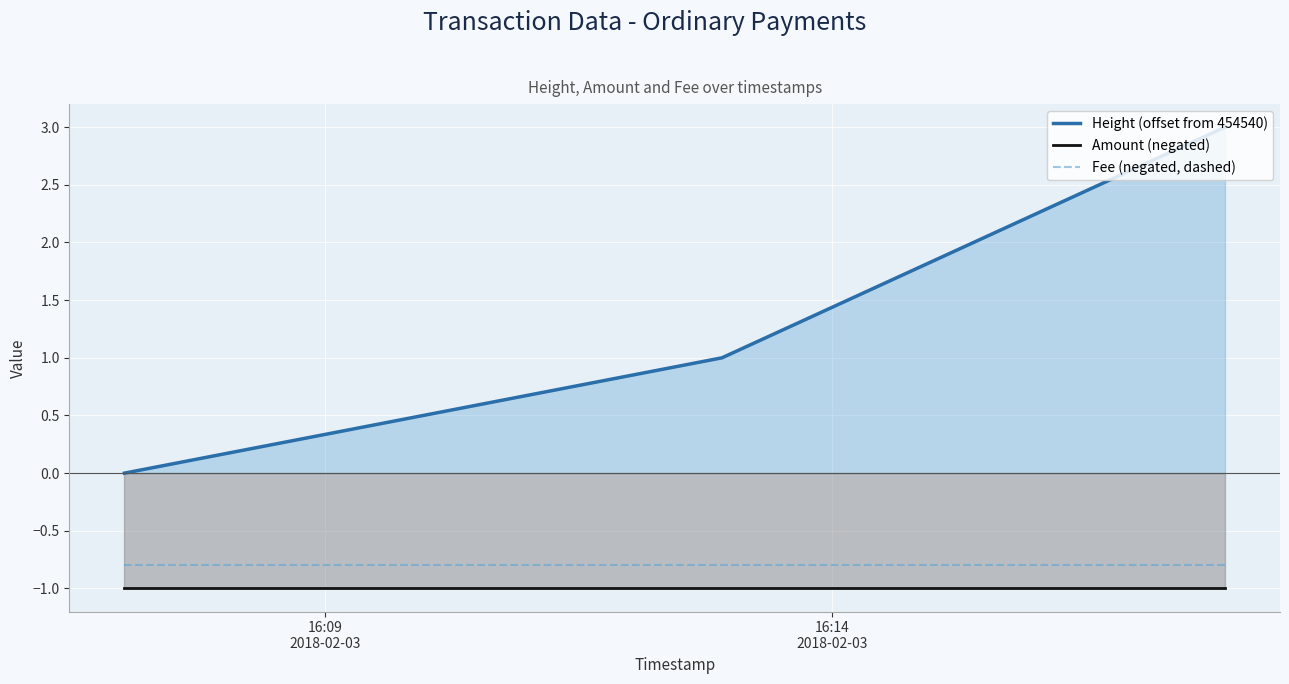

Which series has the largest total across all categories?

Height (offset from 454540)